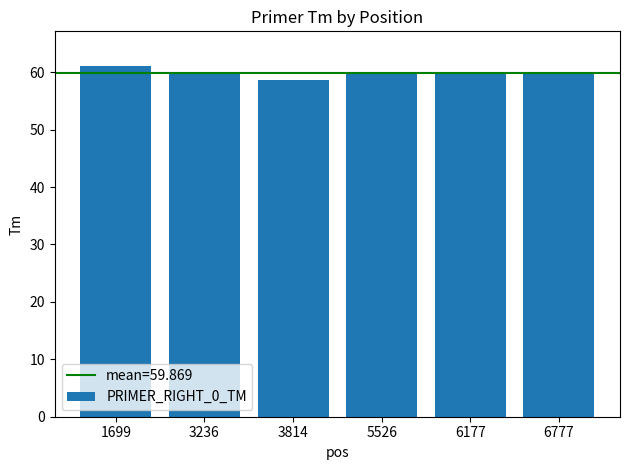

What is the value of the 5th bar from the left?

59.9